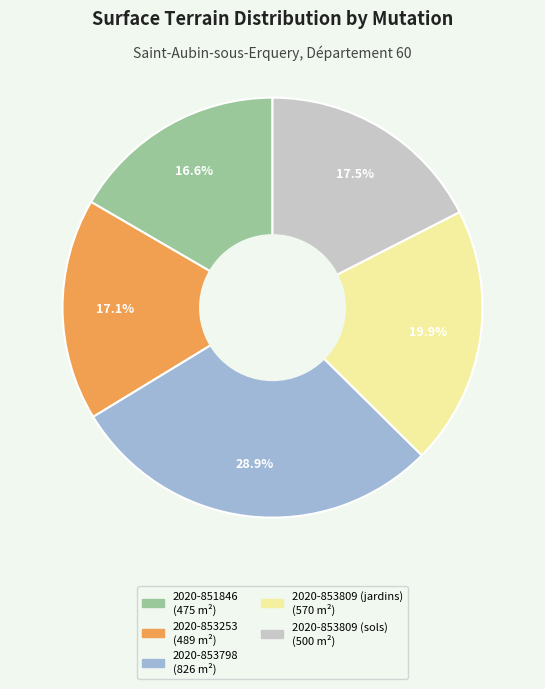

To the nearest percent, what is the average slice percentage?

20%